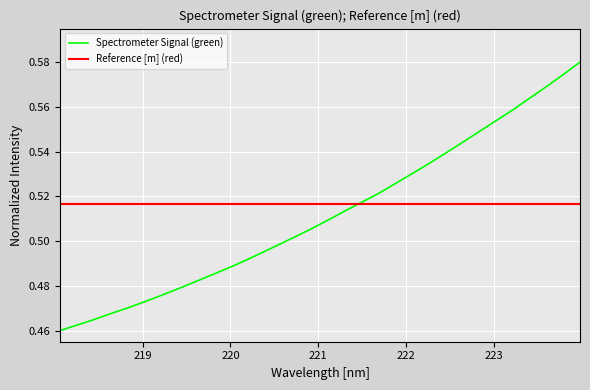

What is the average value?

0.5